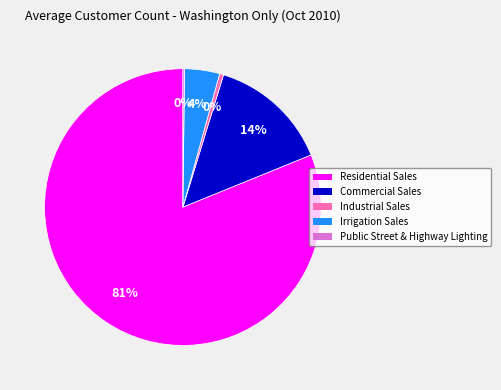

To the nearest percent, what percentage of the pie is Irrigation Sales?

4%